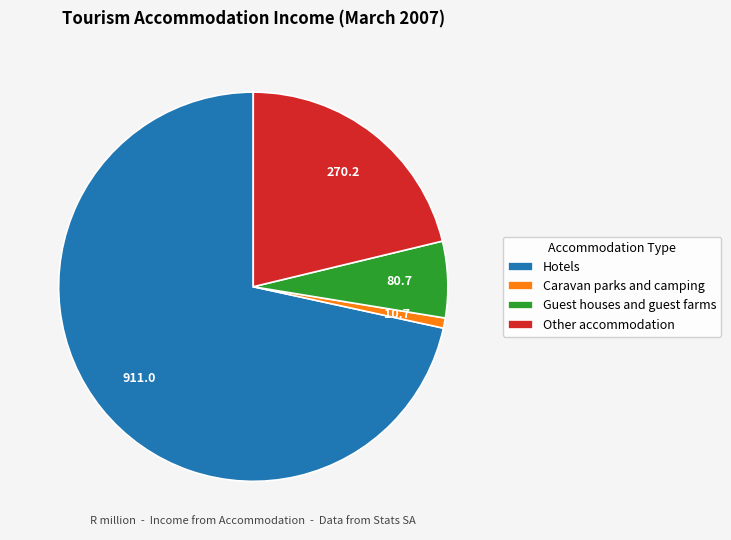

Which has a higher value, Caravan parks and camping or Other accommodation?

Other accommodation